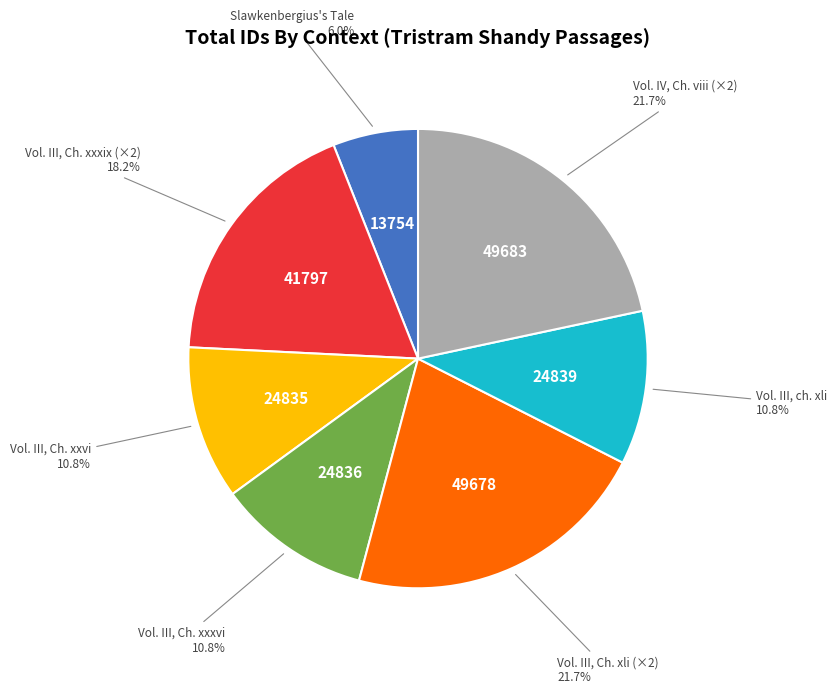

Does any single category account for the majority?

No